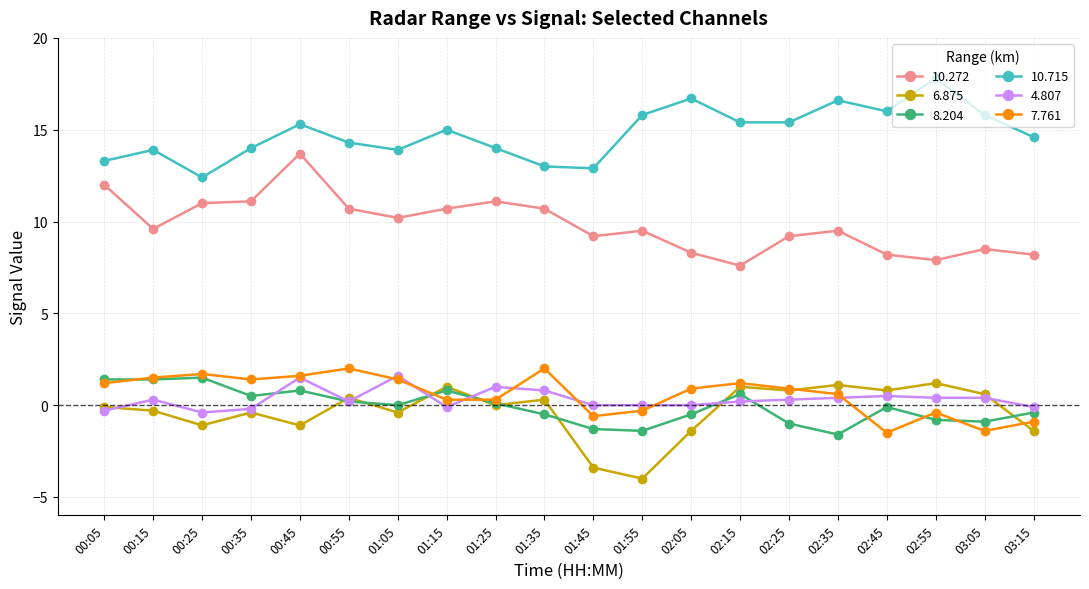

What position from the left is 02:05?

13